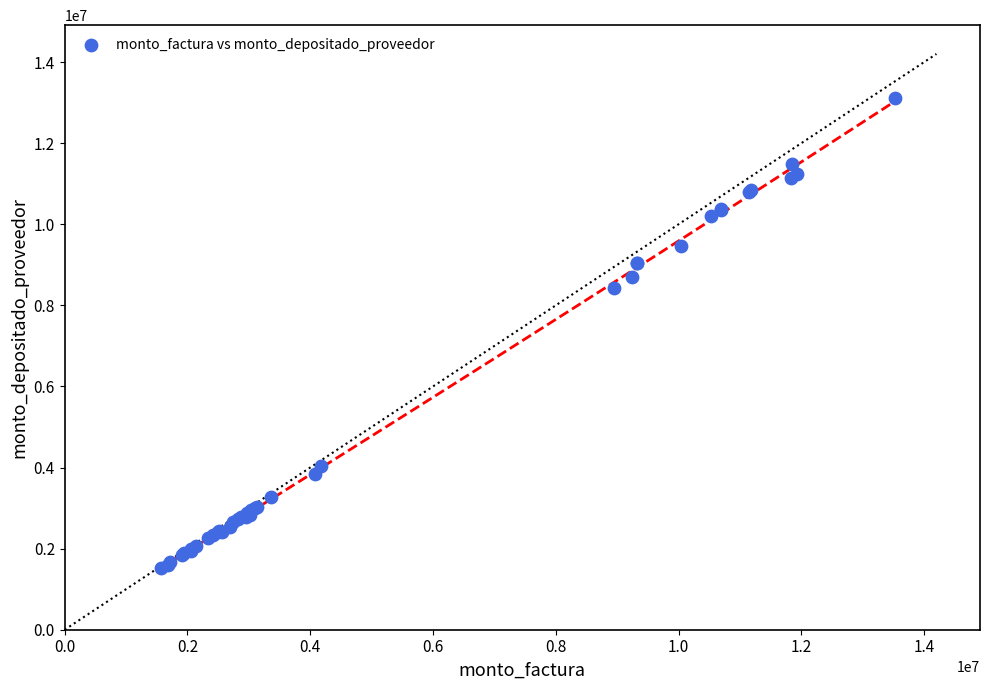

What Y value in the scatter plot is closest to 7312730?

8427540